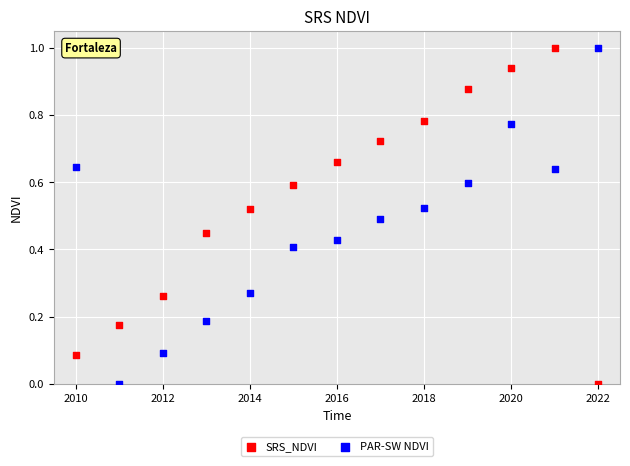

What are all the series names shown in the legend?

SRS_NDVI, PAR-SW NDVI